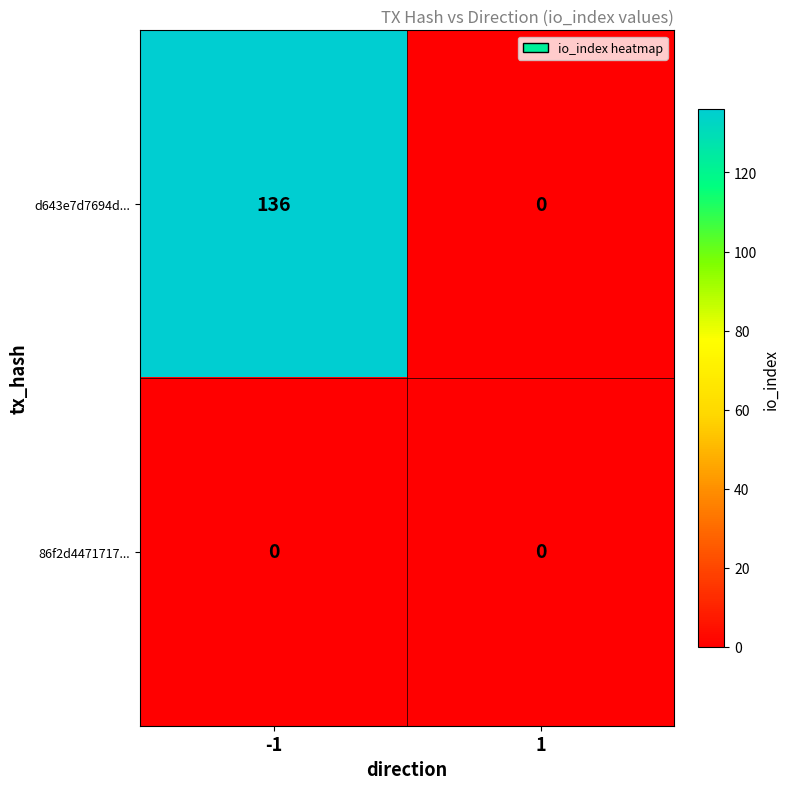

Reading right to left, transcribe all the data shown in this chart.

d643e7d7694d...: 1=0	-1=136
86f2d4471717...: 1=0	-1=0